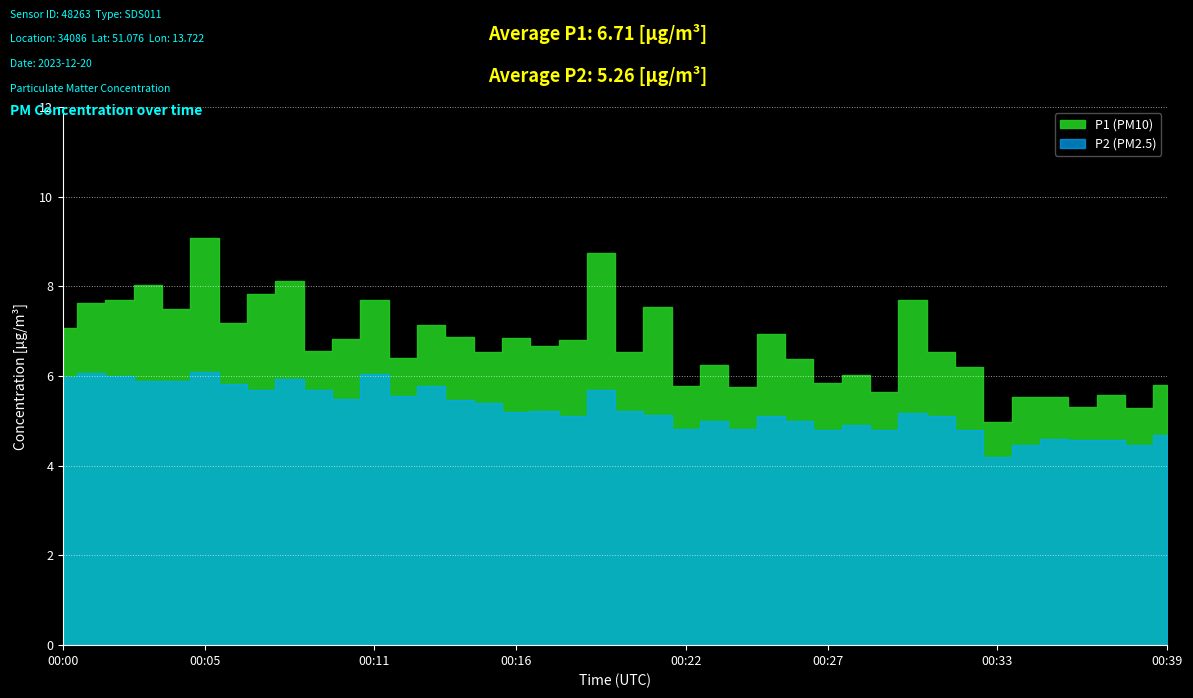

Which series has the largest total across all categories?

P1